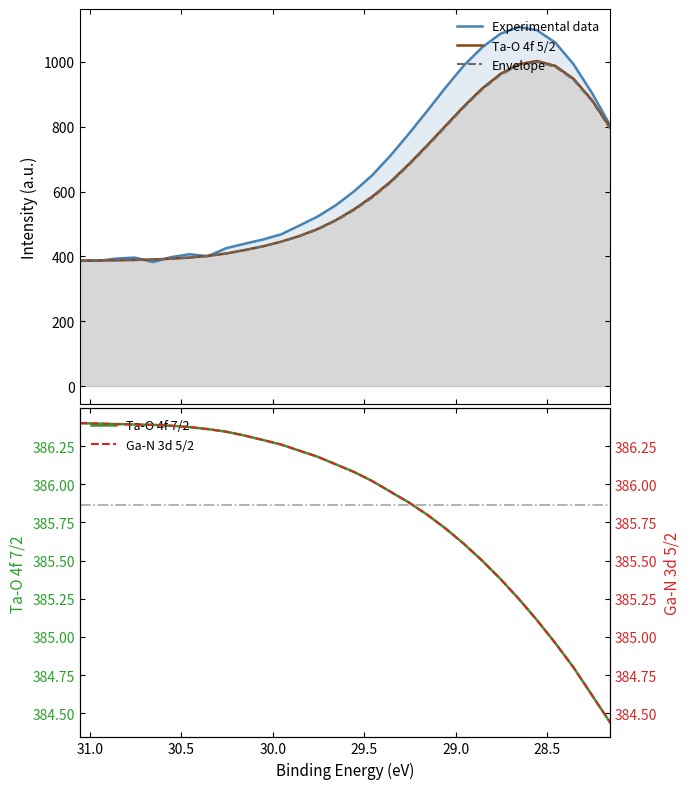

How many lines are shown in the chart?

5